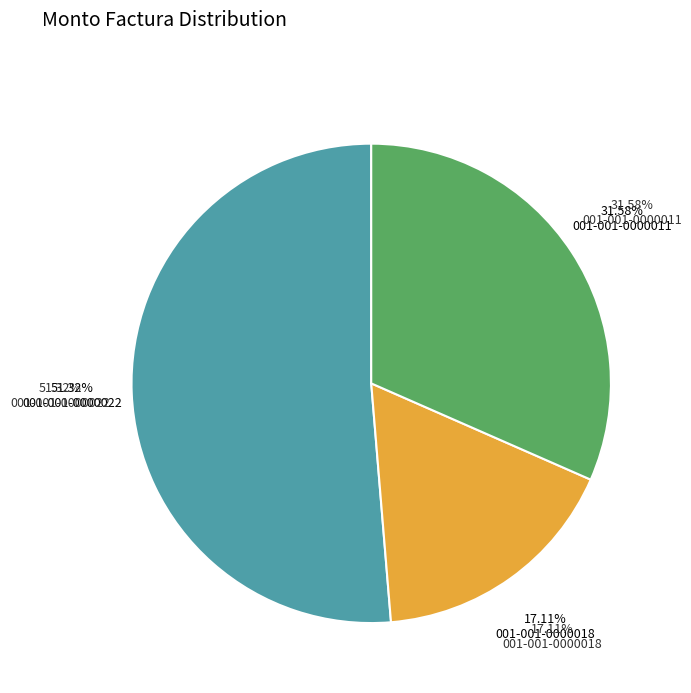

Do 001-001-0000022 and 001-001-0000018 together represent more than half of the pie?

Yes